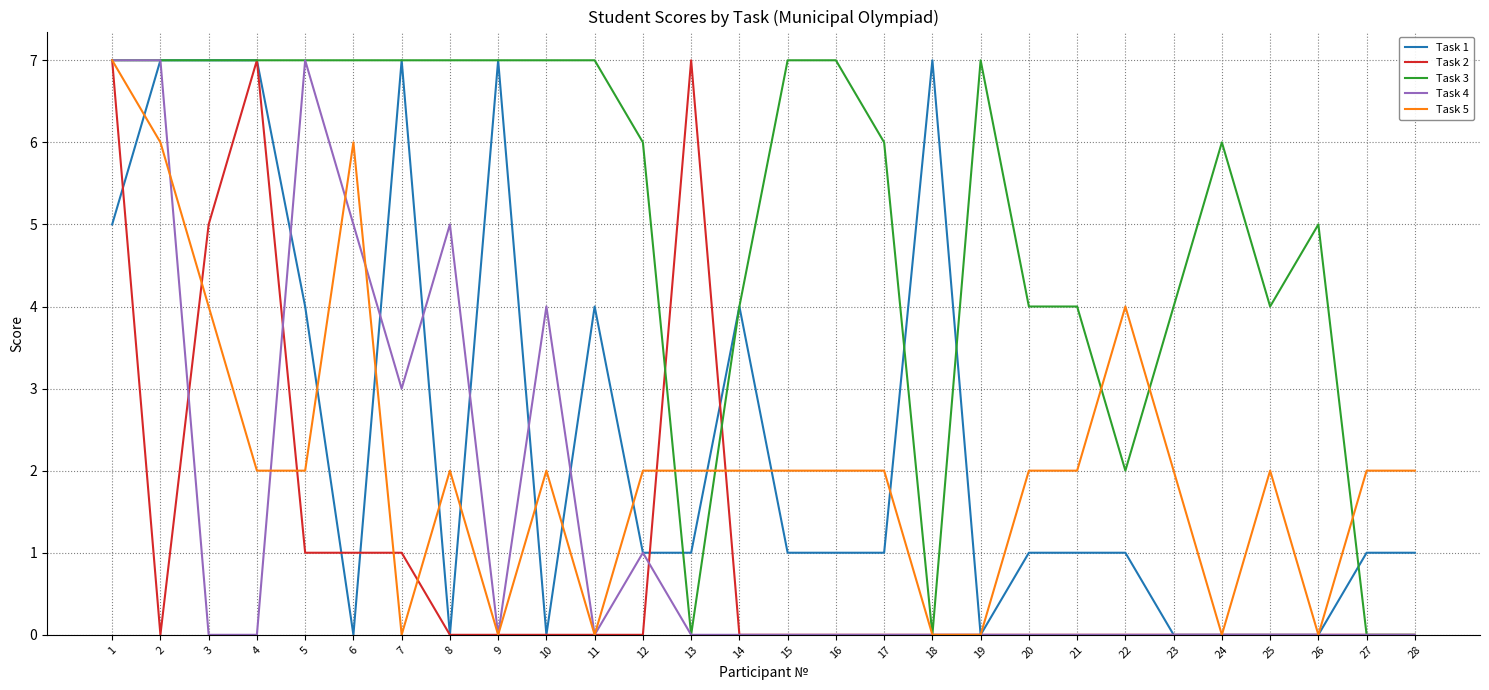

True or false: Task 5 has a value of 7 at 1.

True